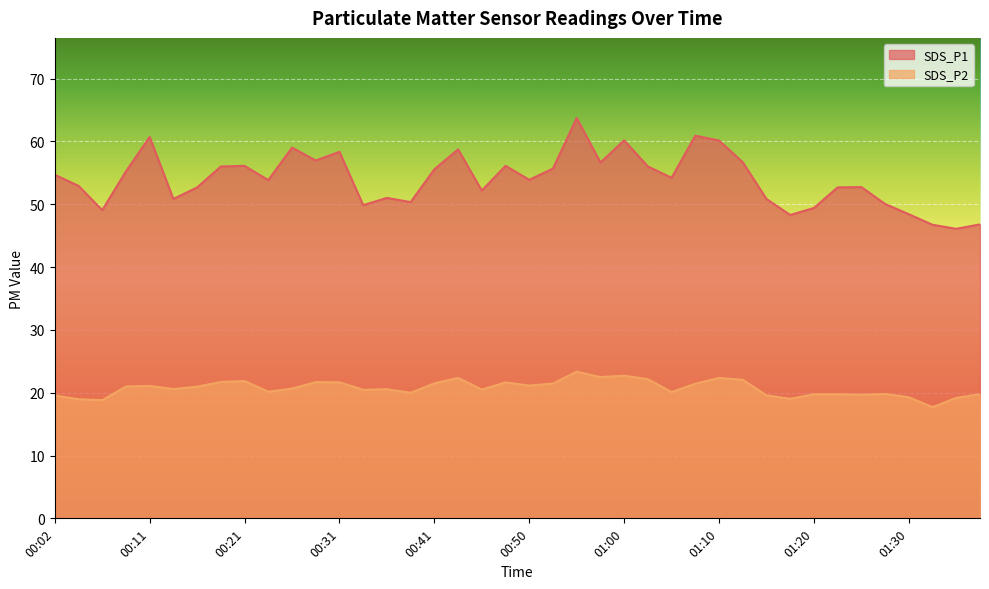

True or false: SDS_P2 has more than 0 interior local peaks.

True